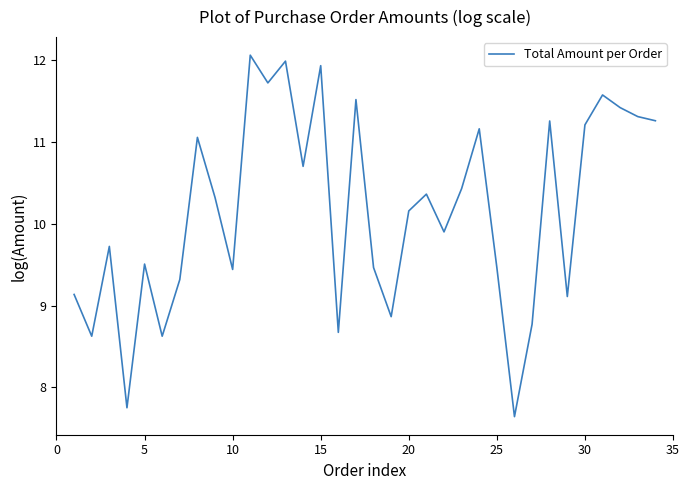

True or false: the data has more than 2 interior local peaks.

True